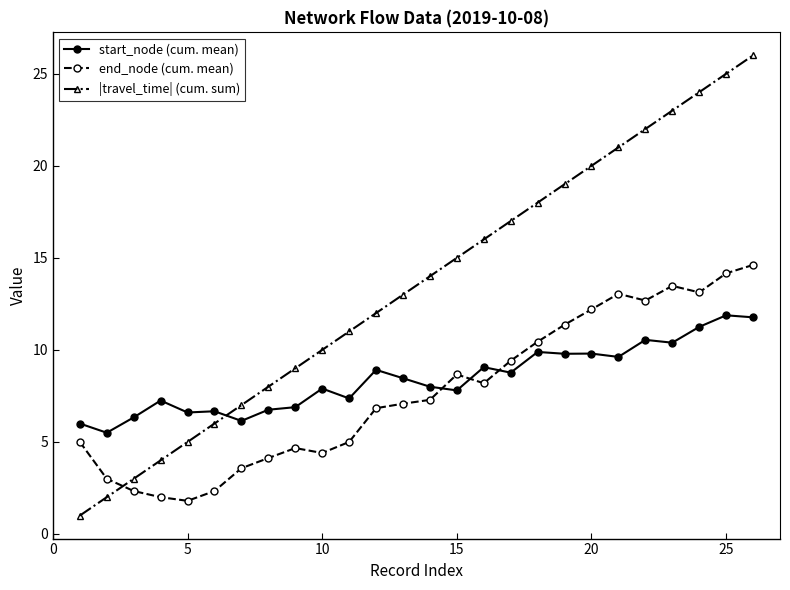

Which series has the largest total across all categories?

|travel_time| (cum. sum)